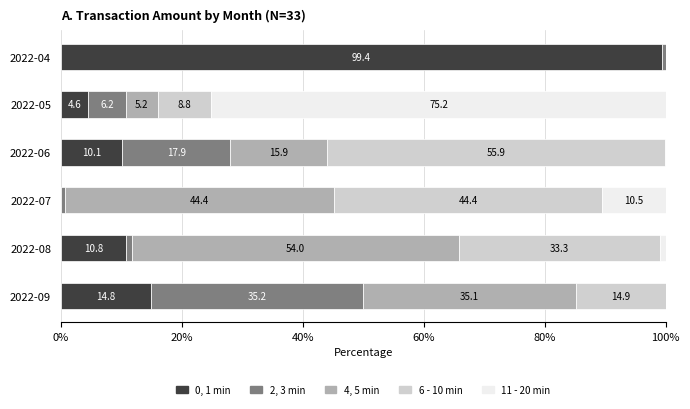

The 0, 1 min series shows 48.5 at 2022-04. True or false?

False